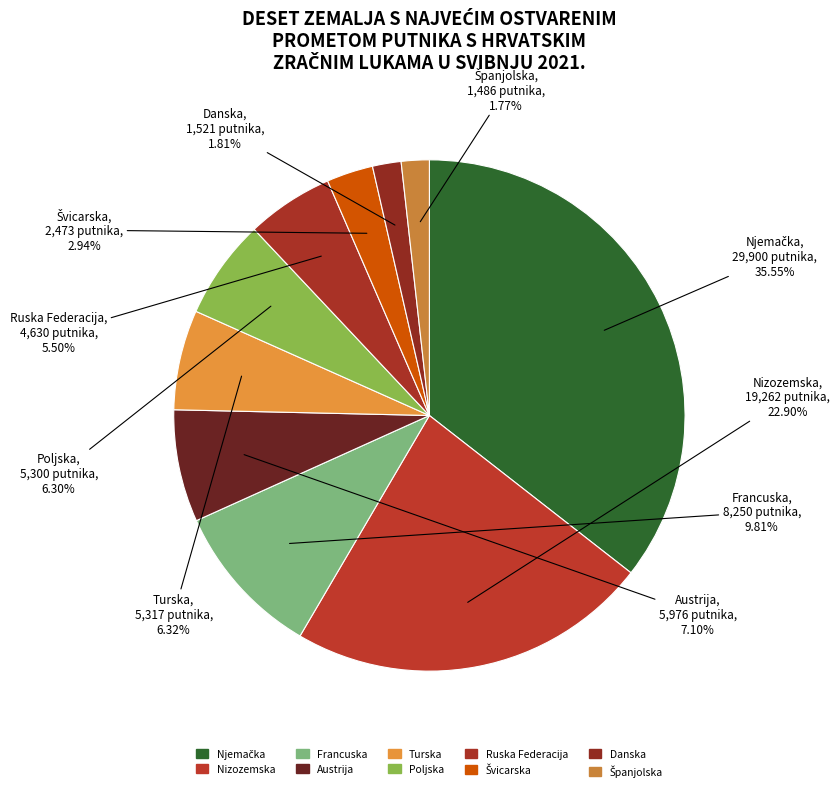

Is there any slice that represents more than half of the pie?

No